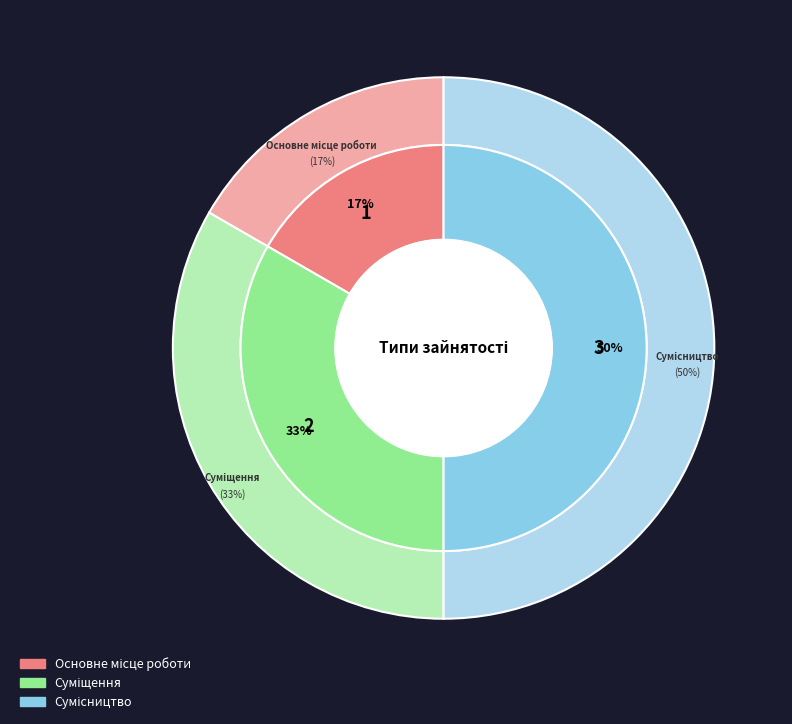

How much of the chart is everything except Суміщення?

66.7%